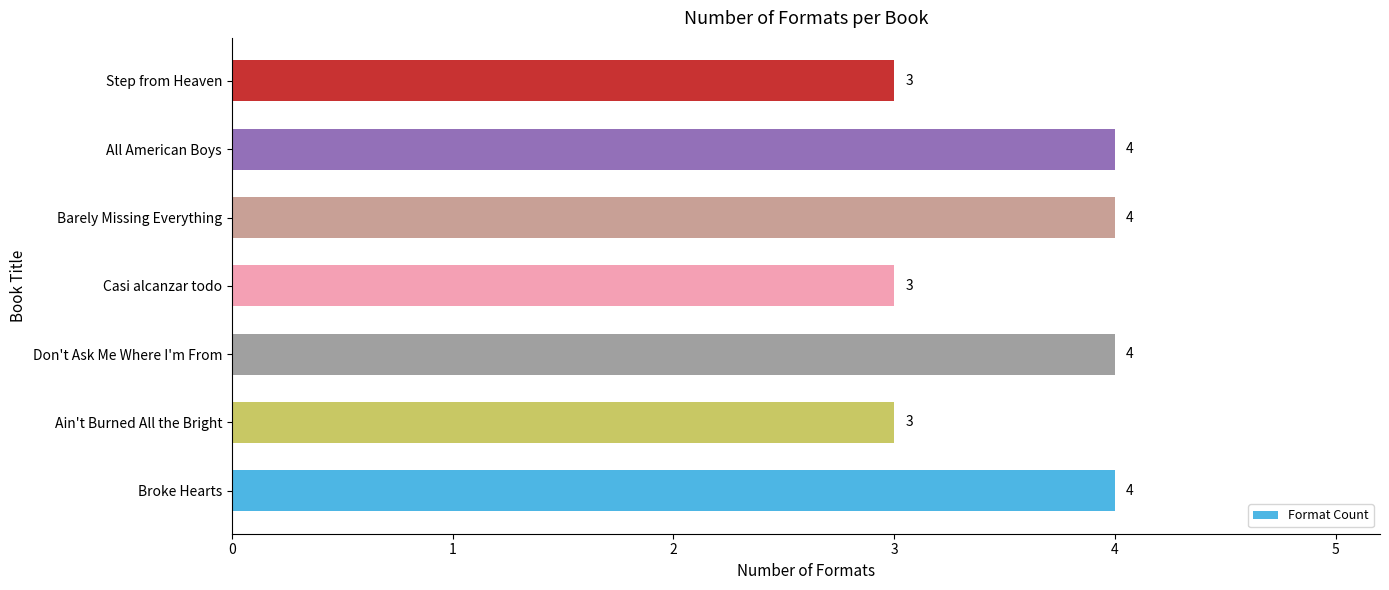

Between Broke Hearts and Ain't Burned All the Bright, which is larger?

Broke Hearts